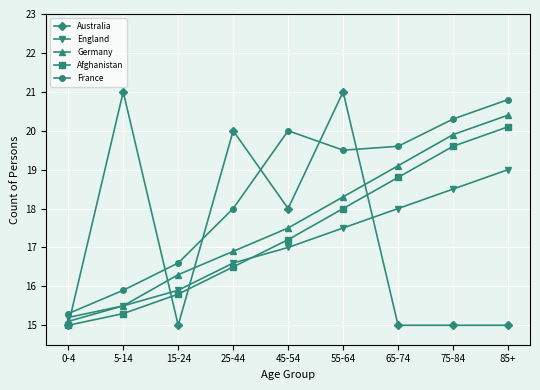

Which series has the widest spread of values?

Australia